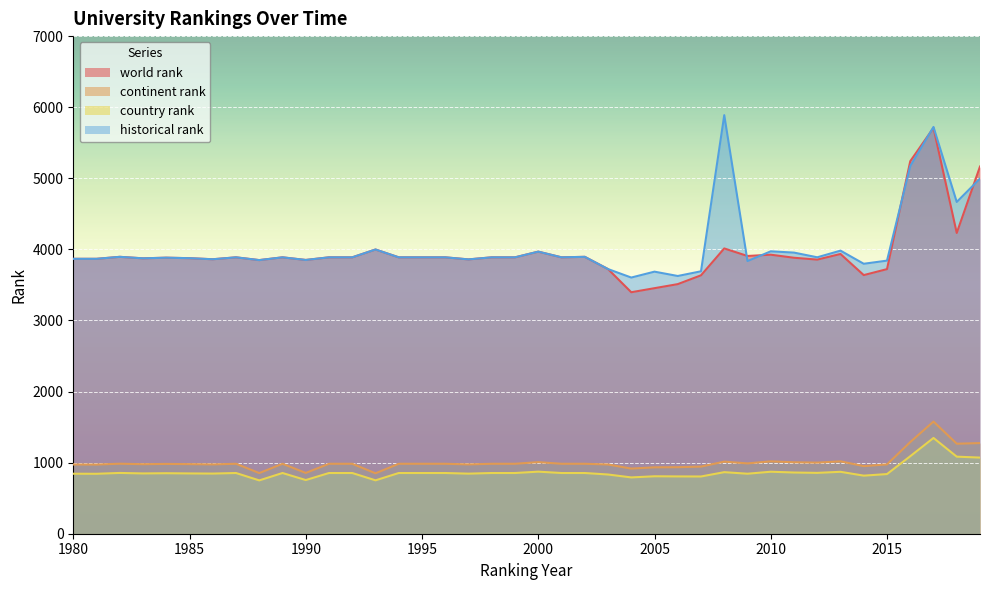

What is the value of the country rank point at the 6th from the left?

848.0